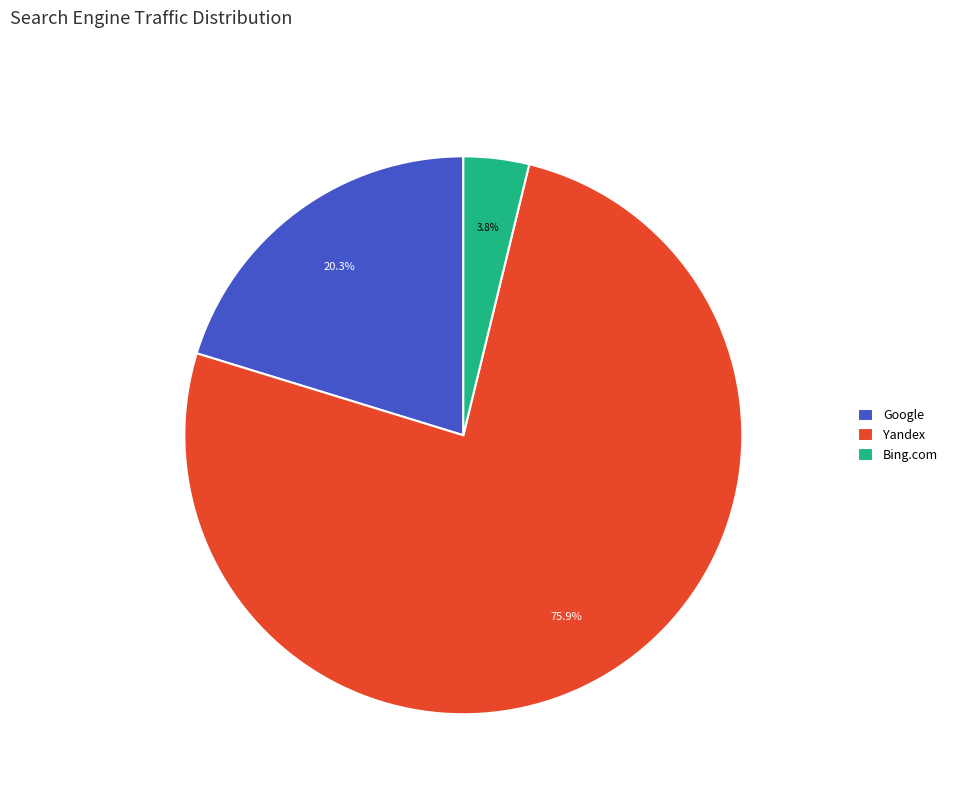

How many segments does this pie chart have?

3